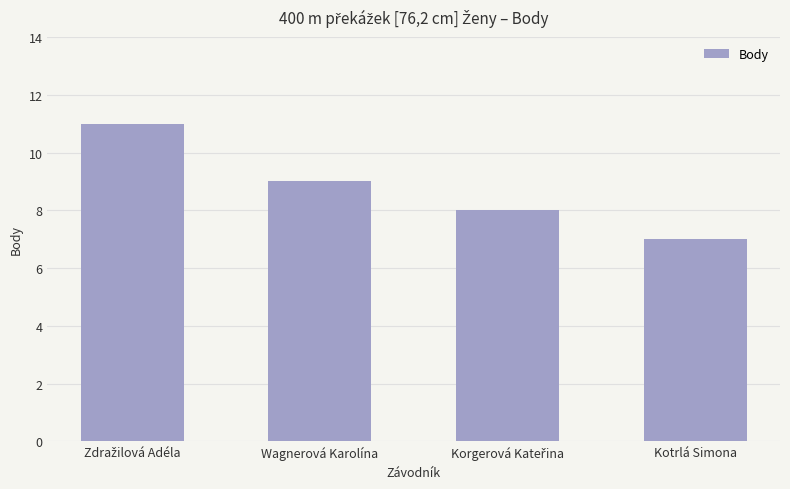

Reading right to left, extract all data points from this chart.

7	8	9	11